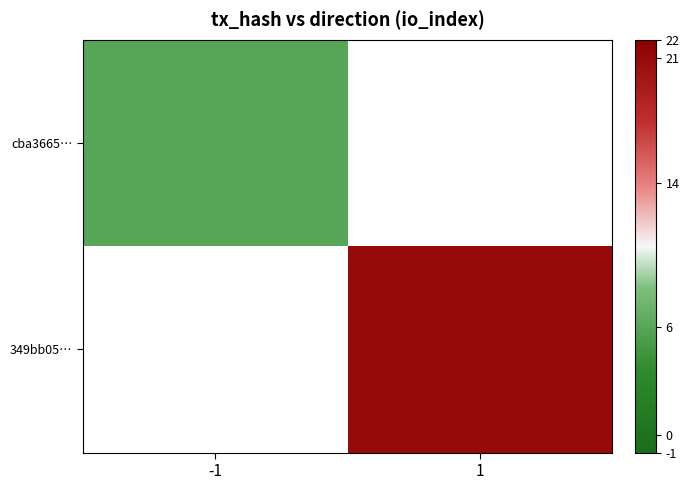

Which category has the highest value in the cba3665… series?

-1